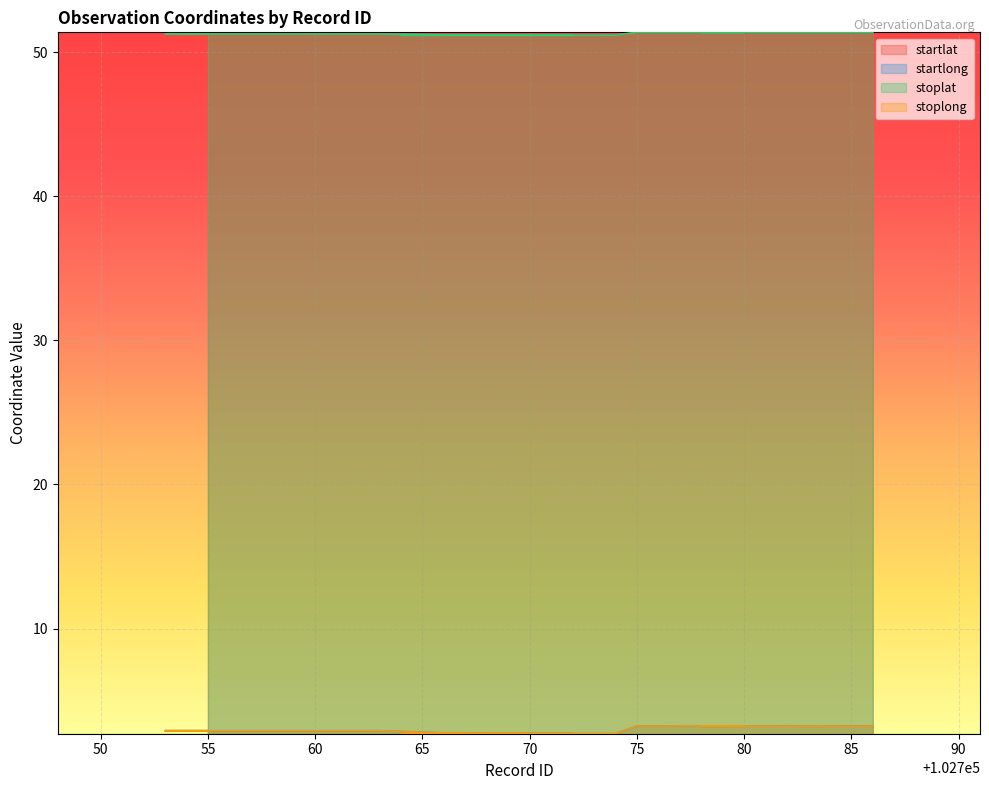

How many lines are shown in the chart?

4